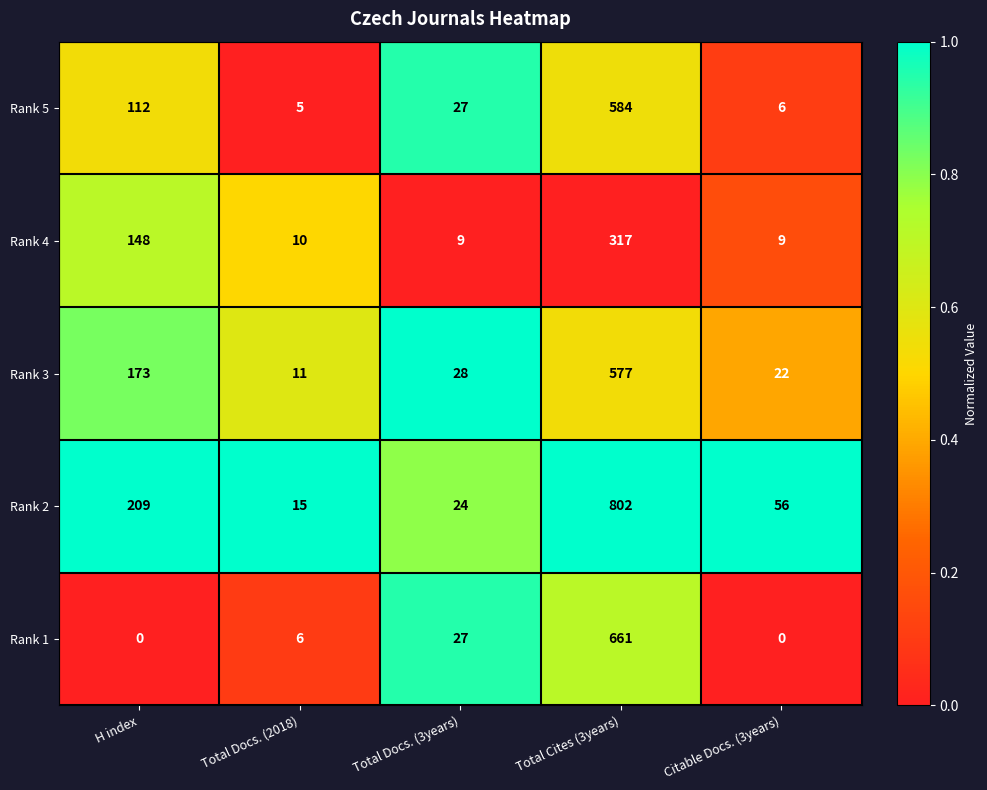

Which series has the largest range (max minus min)?

Rank 2